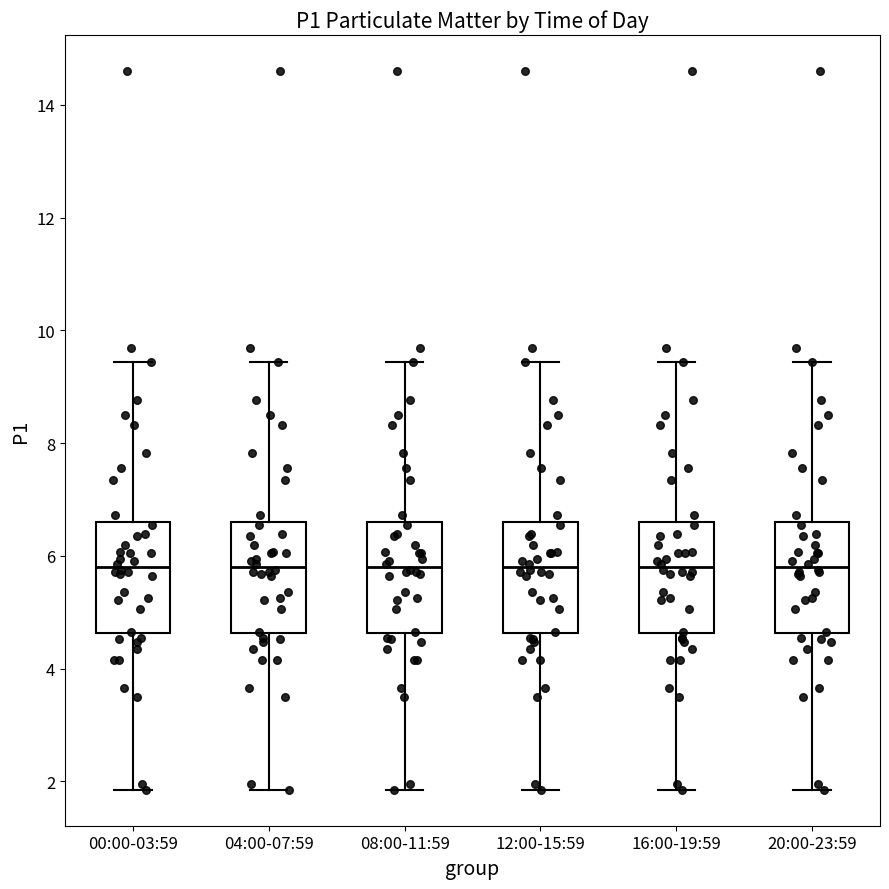

Reading left to right, transcribe this box plot: for each box, give where its median line is, the range the box spans, and where its two whiskers end, as read against the y-axis. The values are not printed on the chart, so give them approximately, as read against the axis.

00:00-03:59: median 5.8, box 4.6 to 6.6, whiskers 1.8 to 9.4
04:00-07:59: median 5.8, box 4.6 to 6.6, whiskers 1.8 to 9.4
08:00-11:59: median 5.8, box 4.6 to 6.6, whiskers 1.8 to 9.4
12:00-15:59: median 5.8, box 4.6 to 6.6, whiskers 1.8 to 9.4
16:00-19:59: median 5.8, box 4.6 to 6.6, whiskers 1.8 to 9.4
20:00-23:59: median 5.8, box 4.6 to 6.6, whiskers 1.8 to 9.4